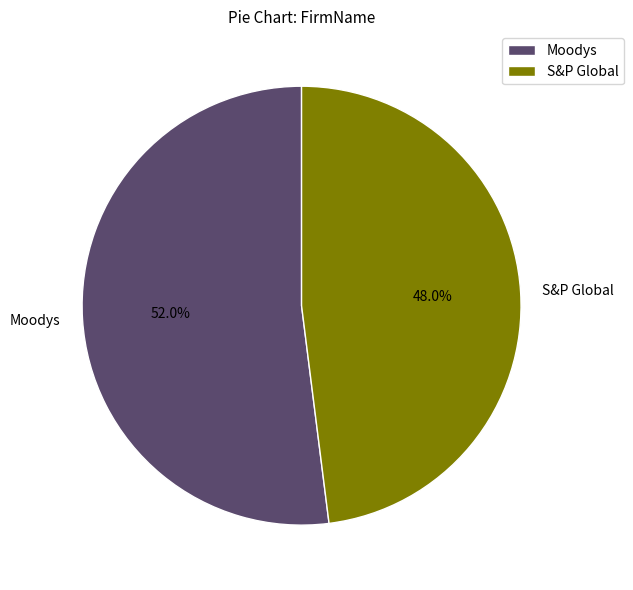

The S&P Global slice represents 48% of the pie. True or false?

True